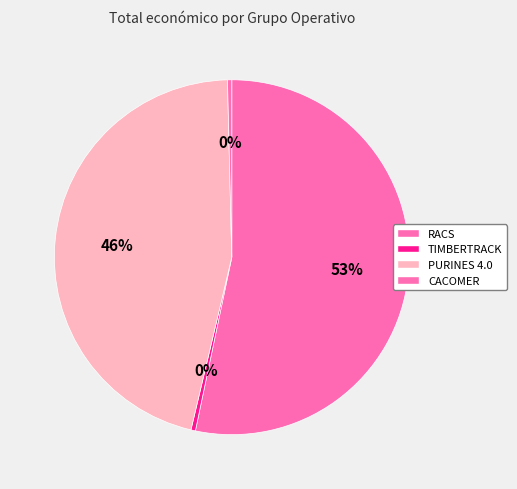

How many slices are in this pie chart?

4